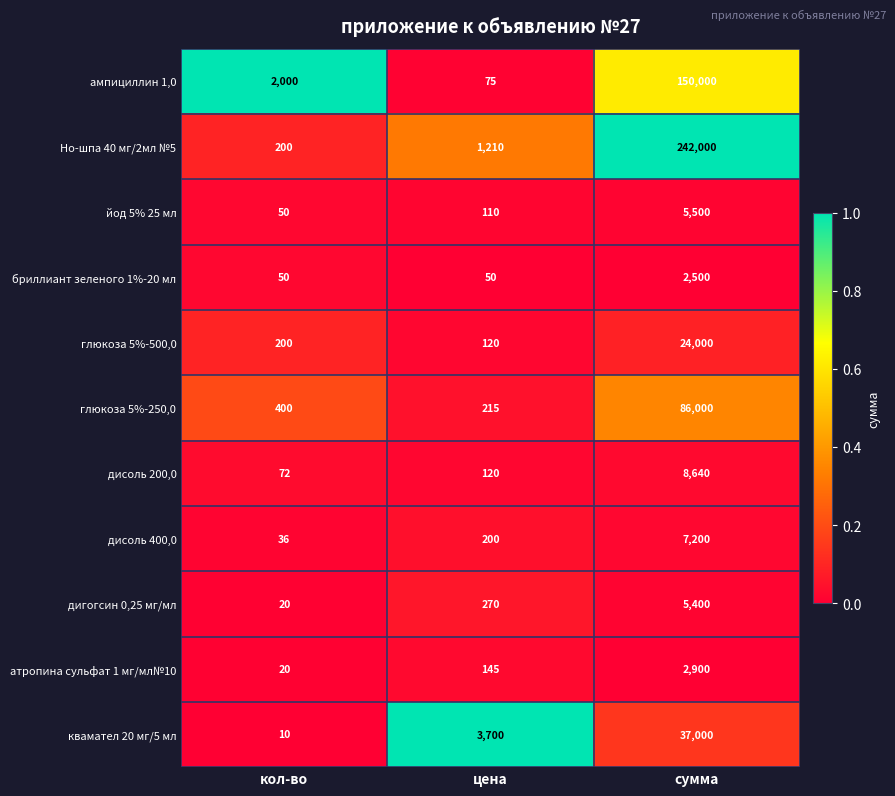

Is it true that квамател 20 мг/5 мл equals 18952 at сумма?

False